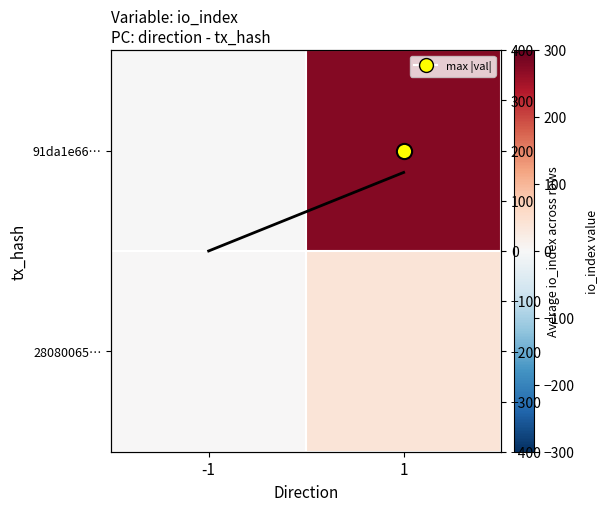

Is the value of 28080065… at -1 greater than the value of Mean io_index at 1?

No